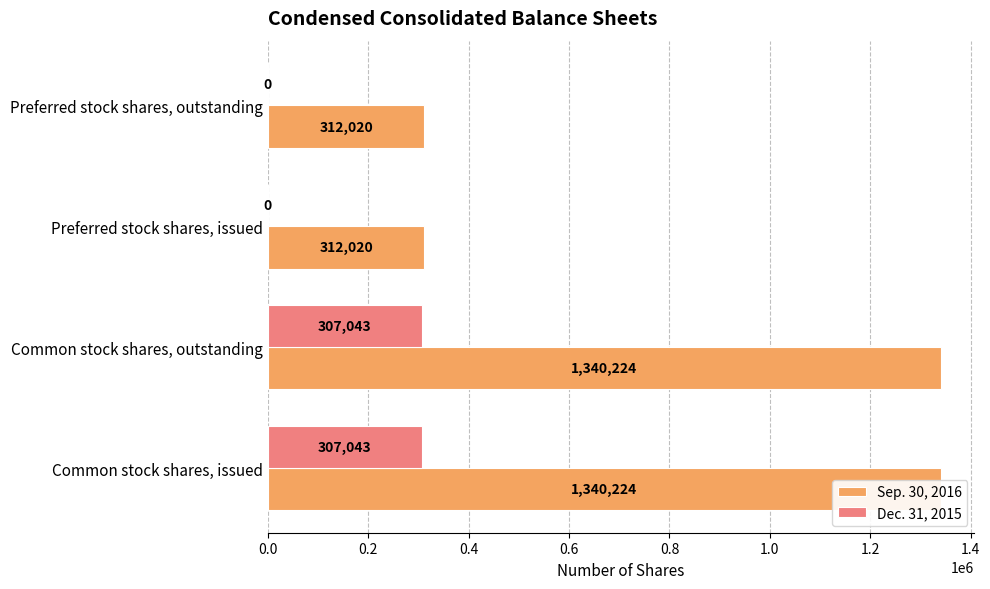

Which series has the widest spread of values?

Sep. 30, 2016